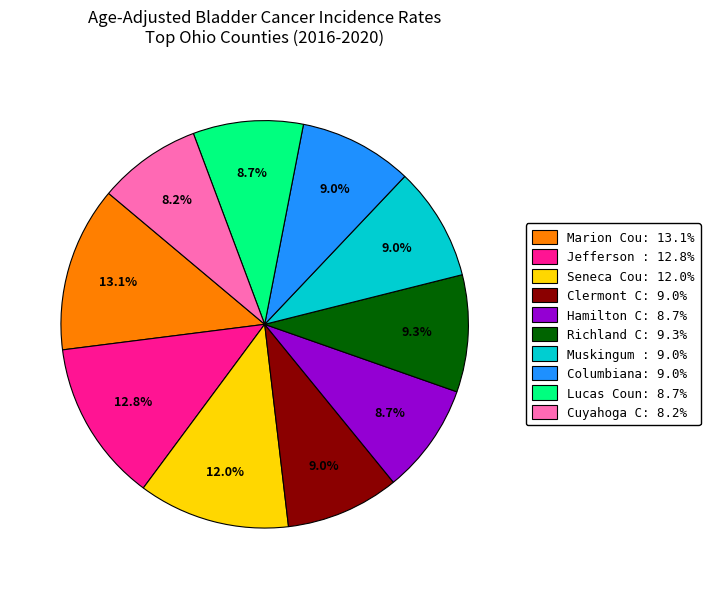

Is there any slice that represents more than half of the pie?

No